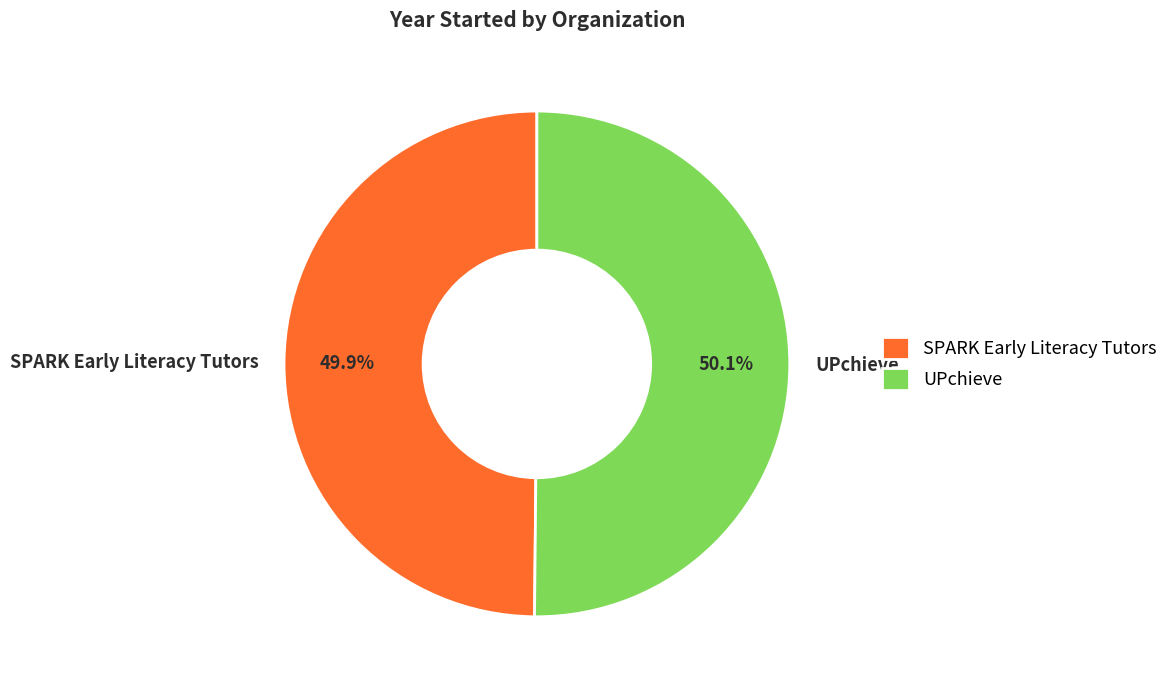

To the nearest percent, what portion does SPARK Early Literacy Tutors represent?

50%